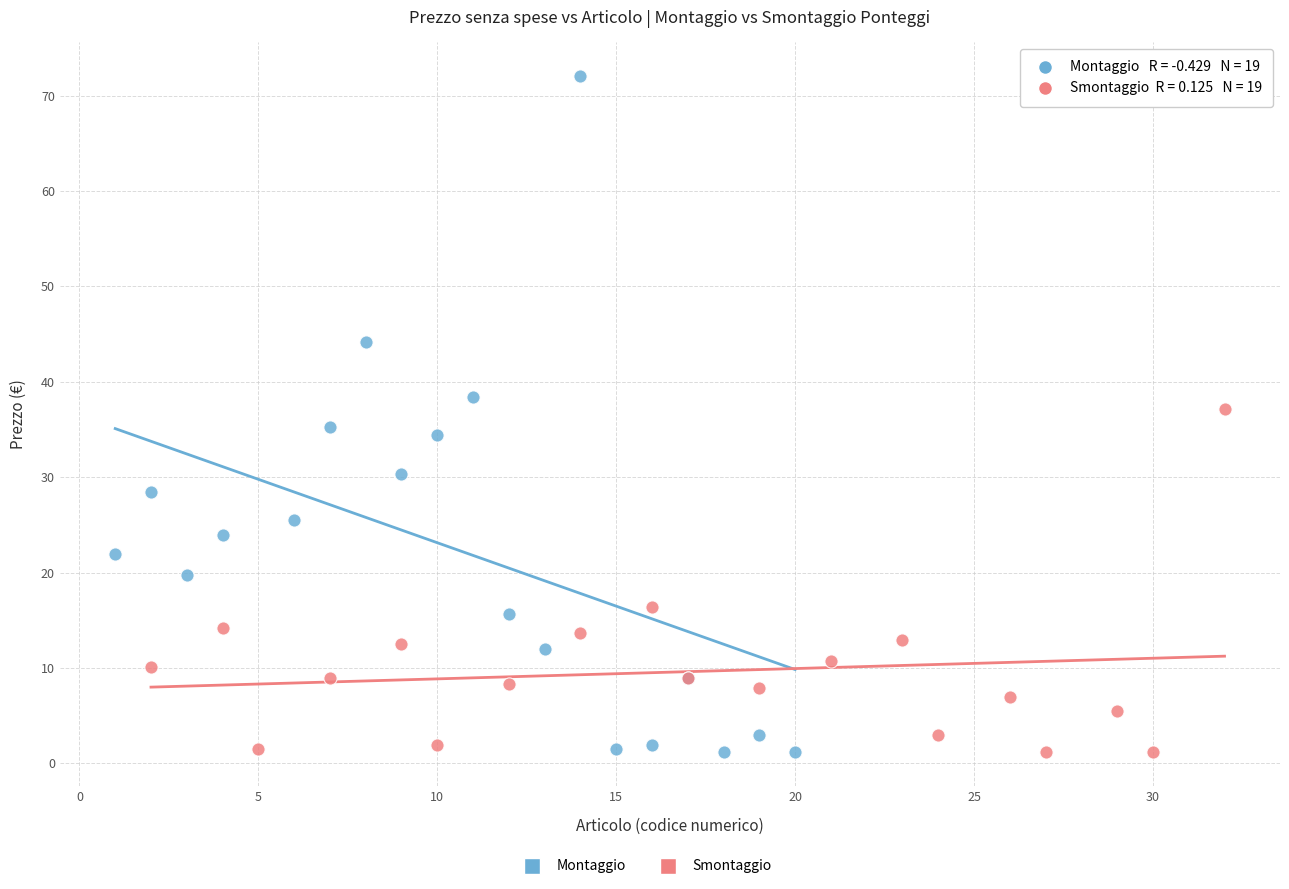

Which series has the widest spread of Y values?

Montaggio